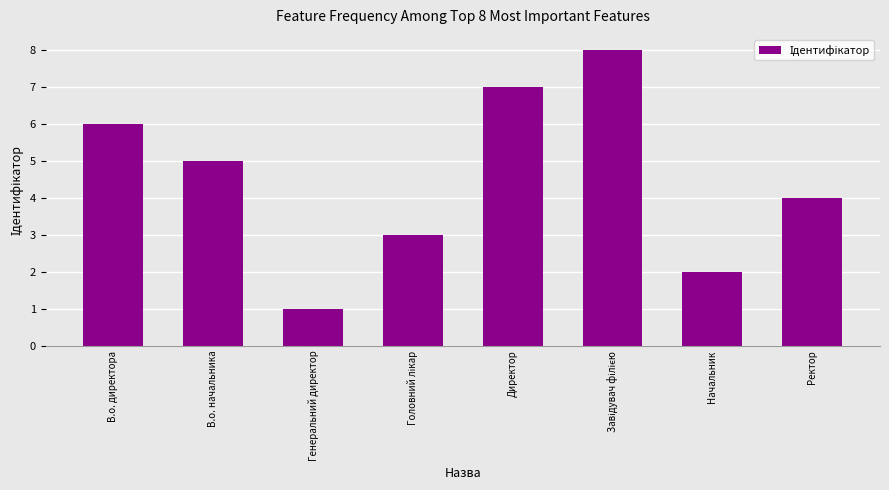

What is the maximum value shown in the chart?

8